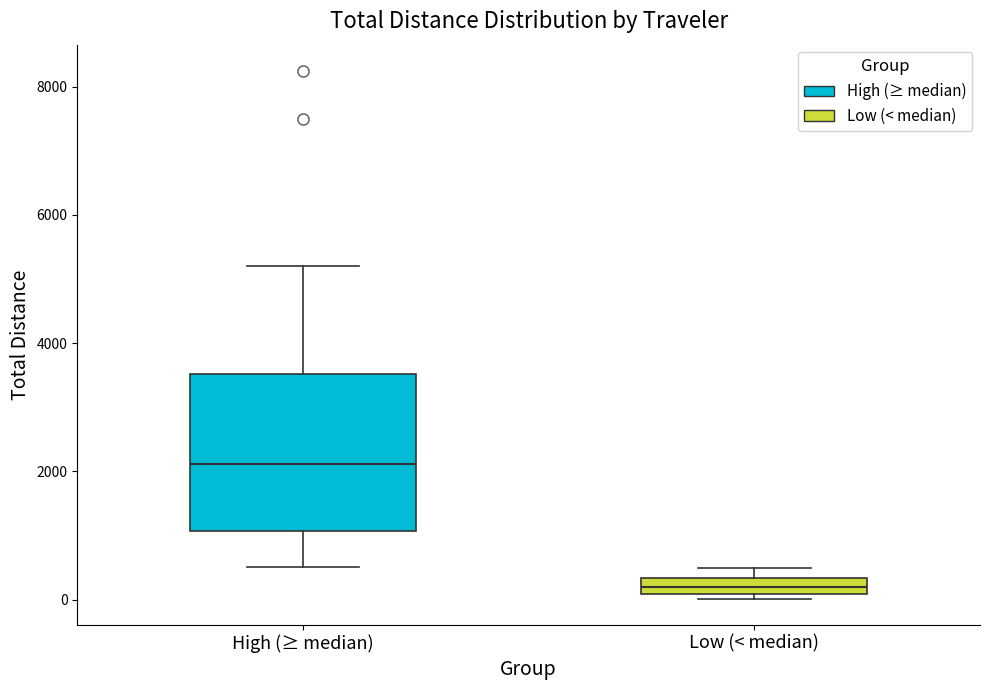

Comparing the boxes themselves (not the whiskers), which one is the tallest?

High (≥ median)